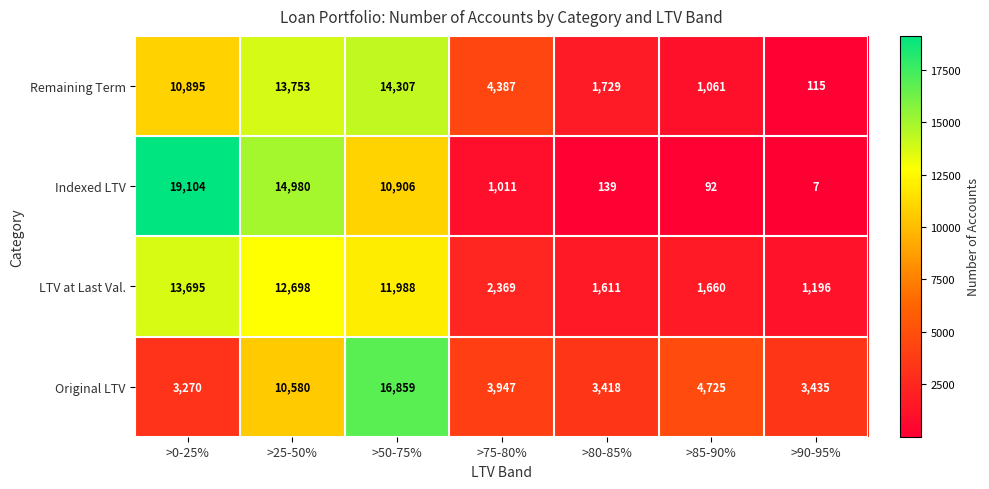

List the series in order of their peak value, lowest first.

LTV at Last Val., Remaining Term, Original LTV, Indexed LTV